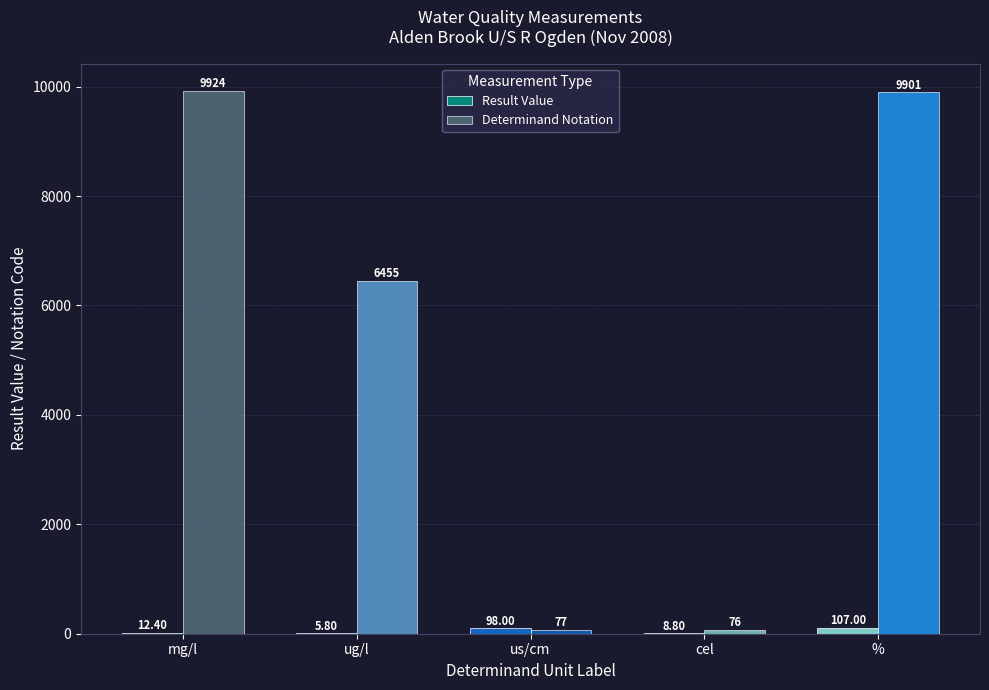

How many groups of bars are there?

5